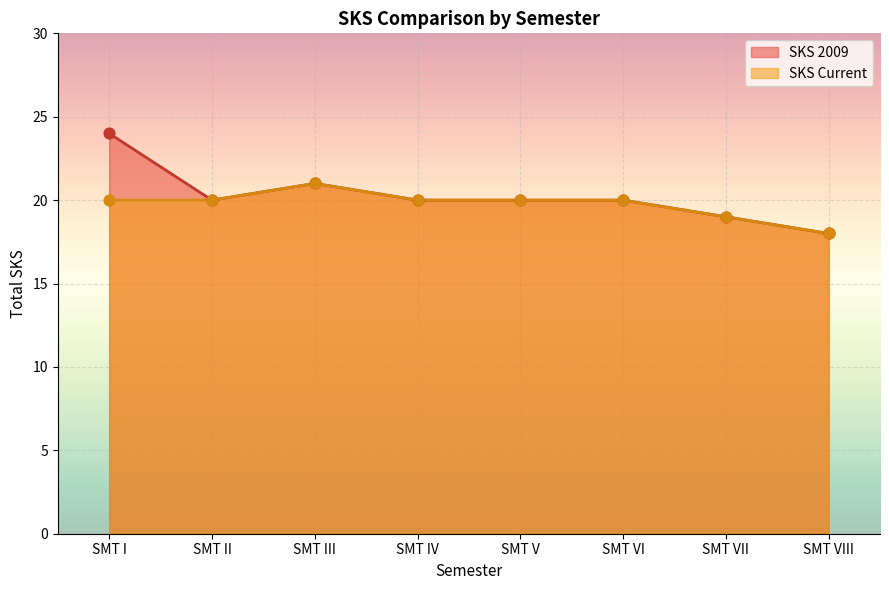

What are all the series names shown in the legend?

SKS 2009, SKS Current